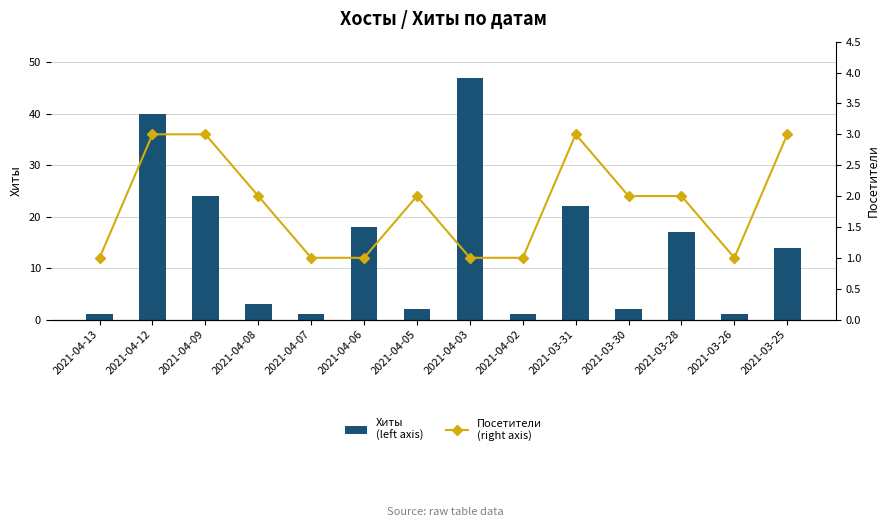

What value does the Хиты
(left axis) series have at 2021-03-25, to the nearest 10?

10